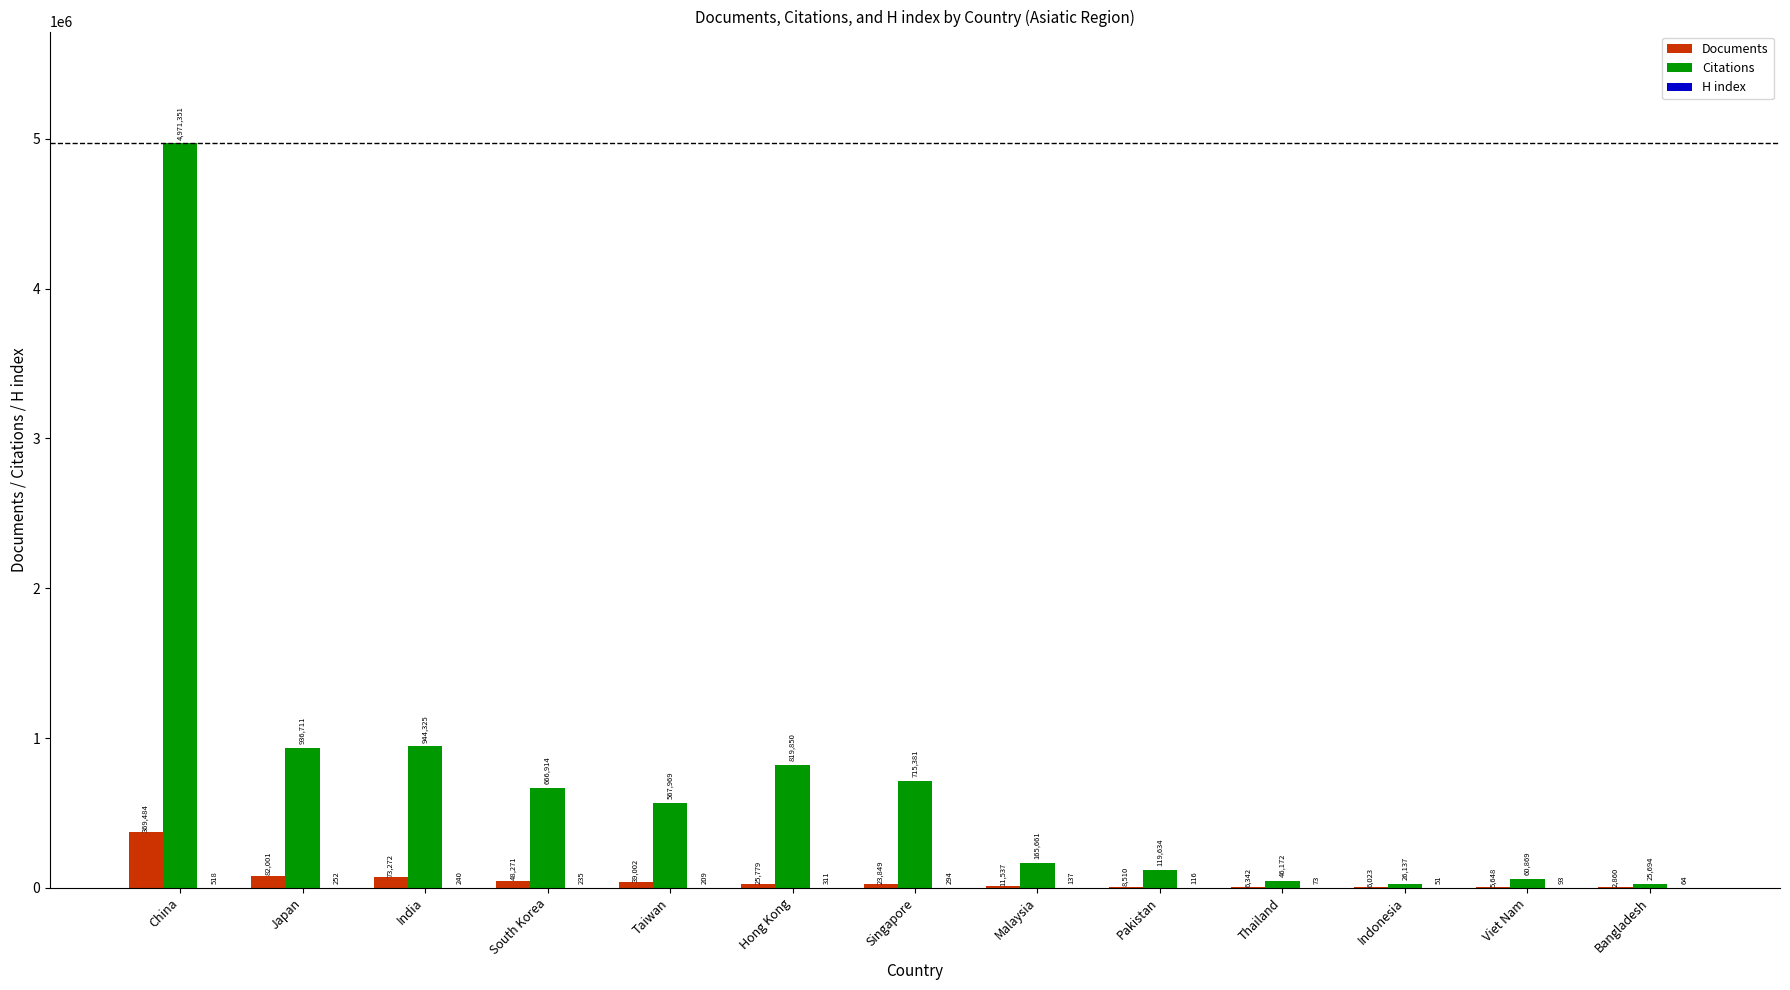

What is the greatest value displayed?

4971351